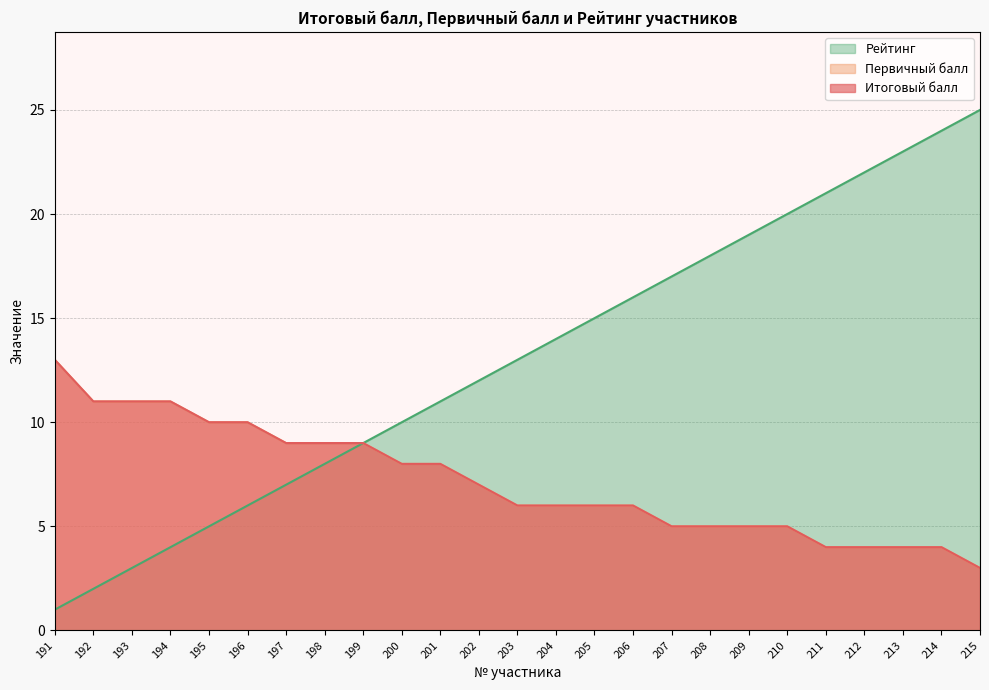

Does the chart have visible grid lines?

Yes